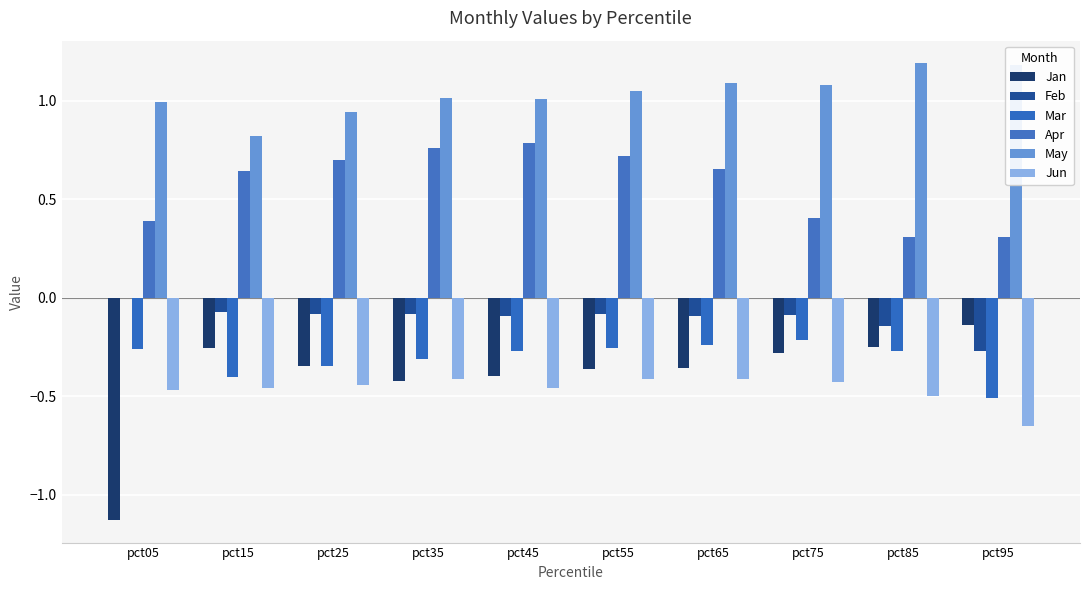

Rank the categories by Mar value from lowest to highest.

pct95, pct15, pct25, pct35, pct45, pct85, pct05, pct55, pct65, pct75